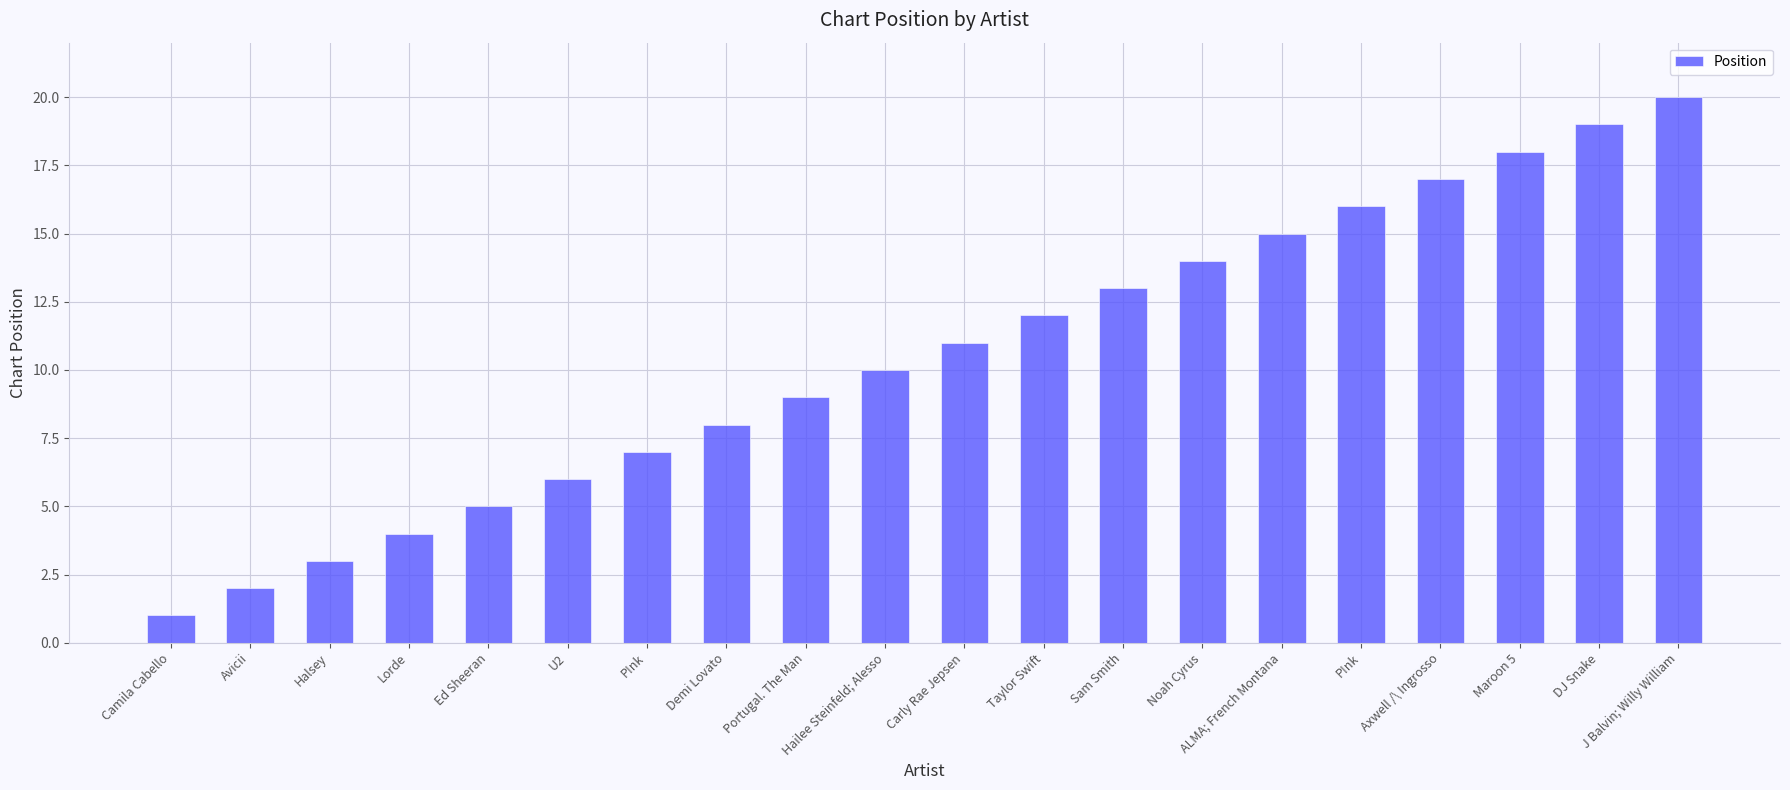

What is the ratio of the value at Lorde to the value at J Balvin; Willy William?

0.2